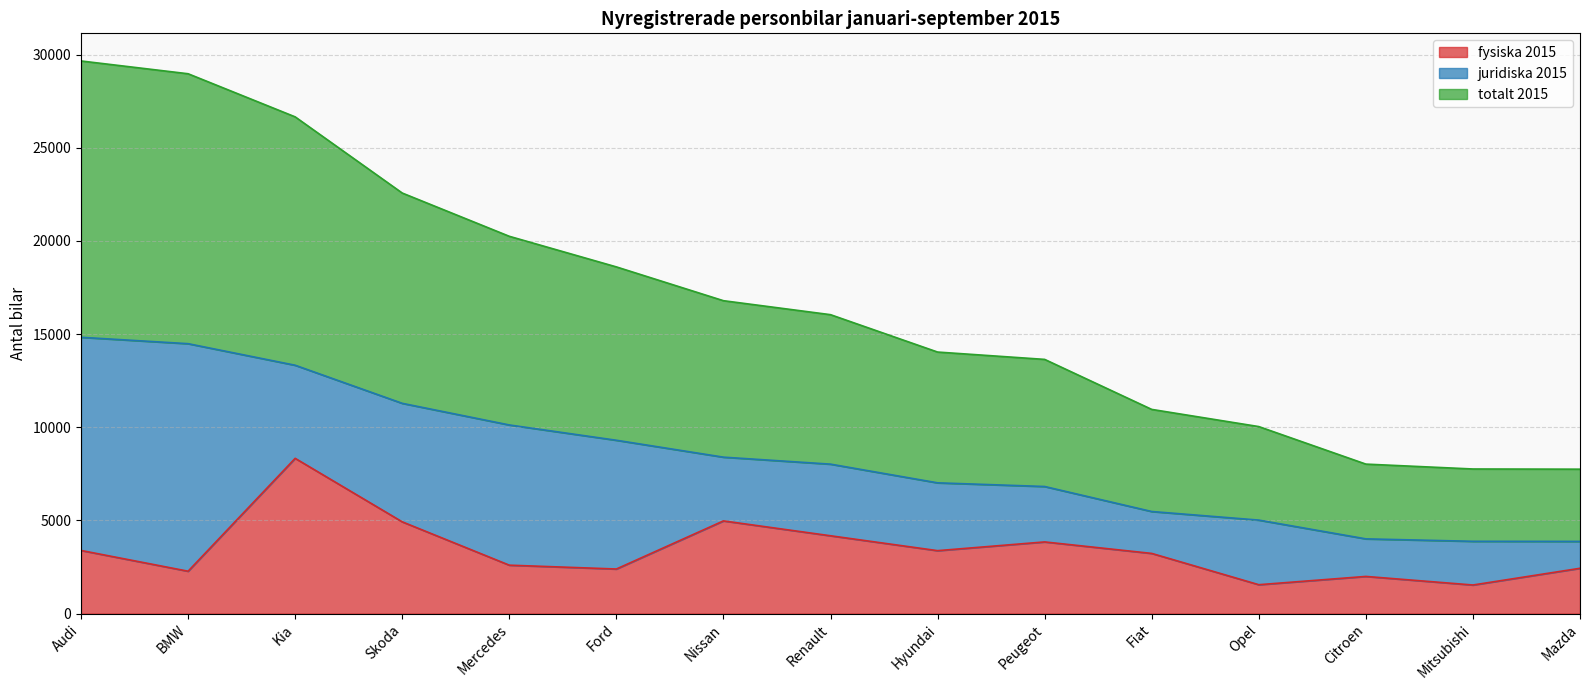

At which label does fysiska 2015 reach its peak?

Kia